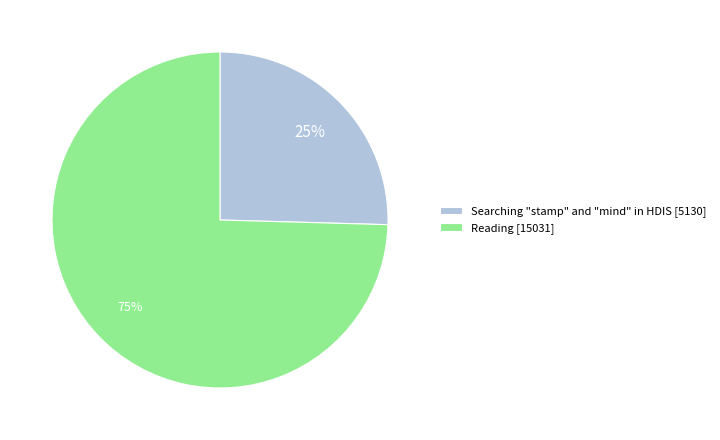

Which category has the smallest portion of the pie?

Searching "stamp" and "mind" in HDIS [5130]